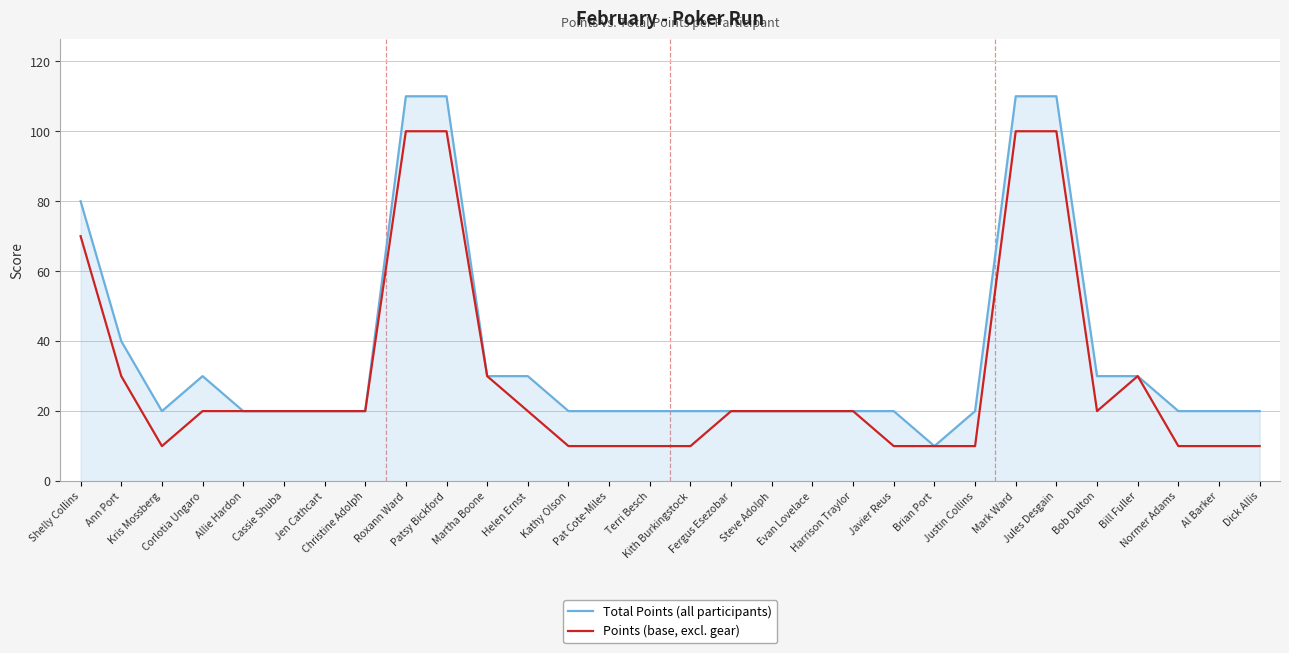

Reading left to right, transcribe all the data shown in this chart.

Total Points (all participants): 80	40	20	30	20	20	20	20	110	110	30	30	20	20	20	20	20	20	20	20	20	10	20	110	110	30	30	20	20	20
Points (base, excl. gear): 70	30	10	20	20	20	20	20	100	100	30	20	10	10	10	10	20	20	20	20	10	10	10	100	100	20	30	10	10	10